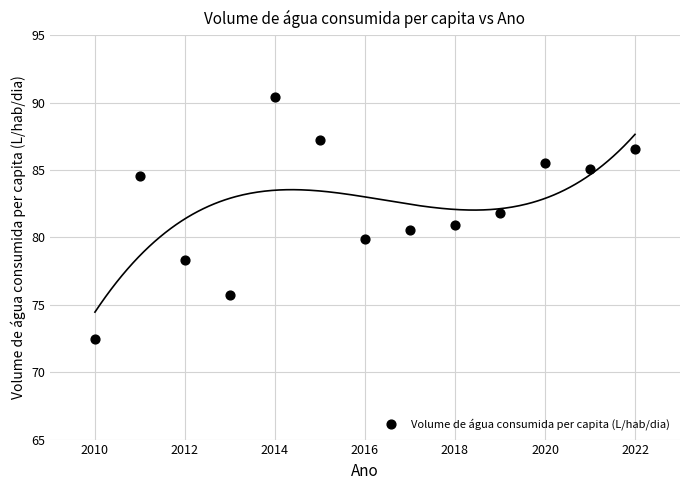

What is the range of X values (max minus min)?

12.0